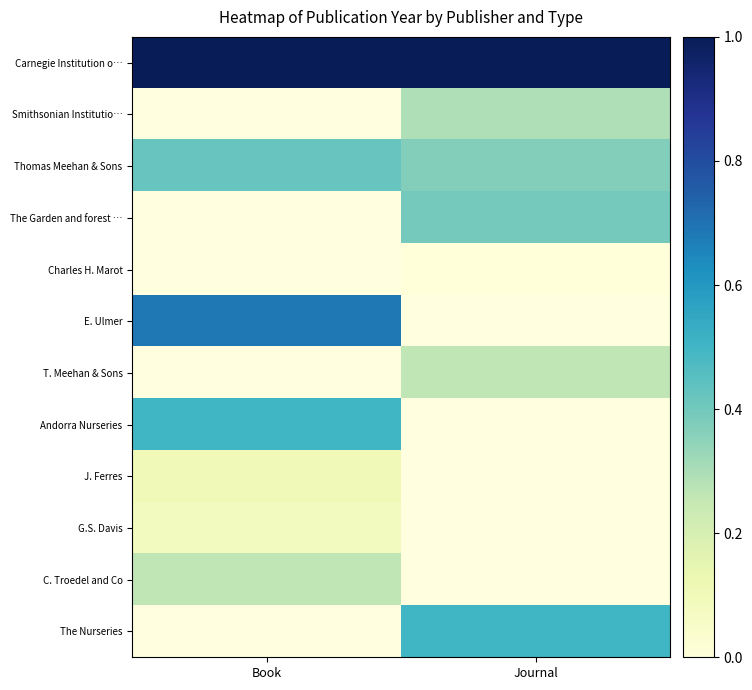

What is the approximate value of Thomas Meehan & Sons at Book?

0.4